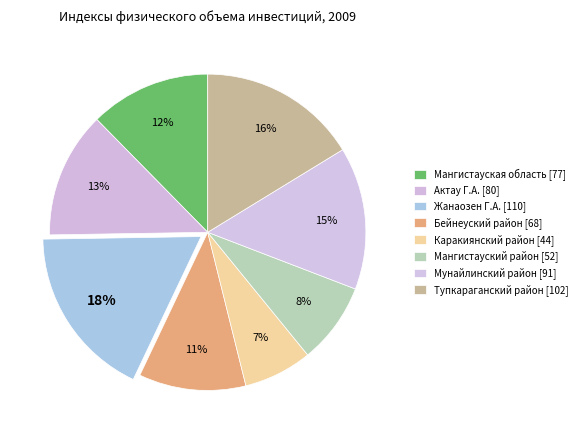

Rank the categories by value from highest to lowest.

Жанаозен Г.А., Тупкараганский район, Мунайлинский район, Актау Г.А., Мангистауская область, Бейнеуский район, Мангистауский район, Каракиянский район